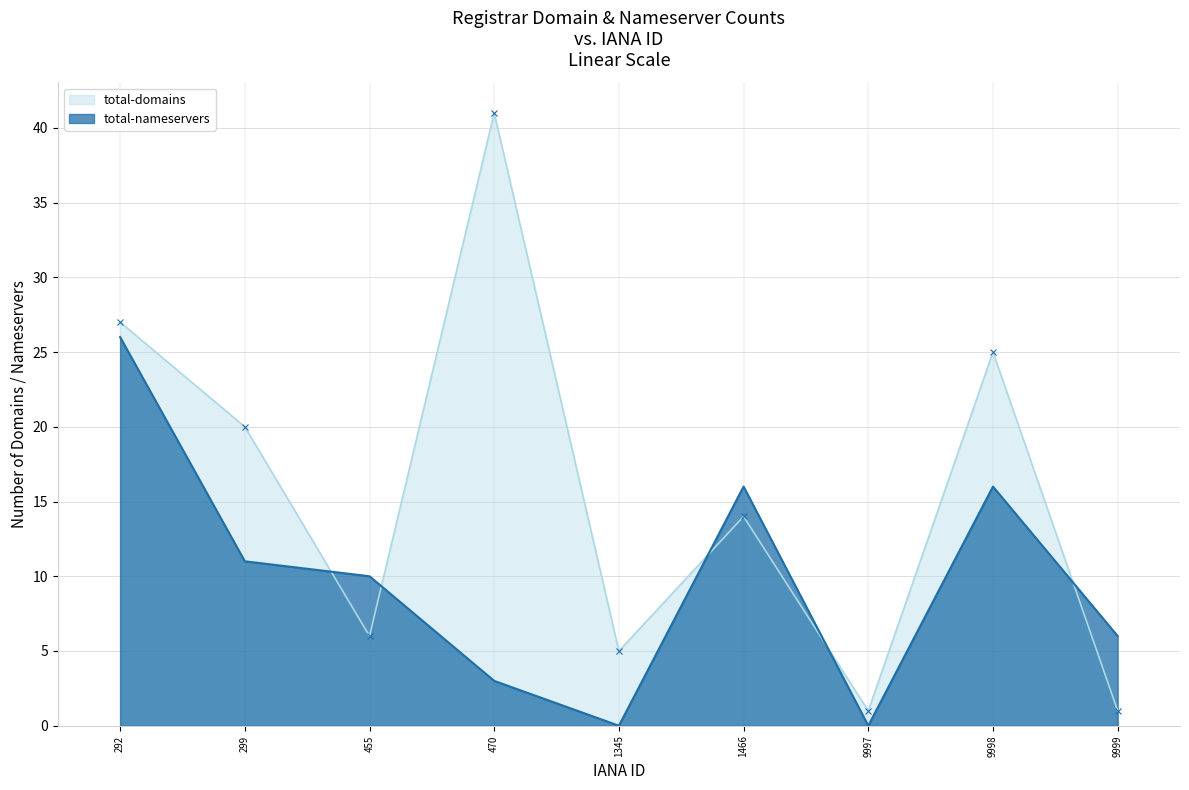

How many data points in total-domains are above 14?

4